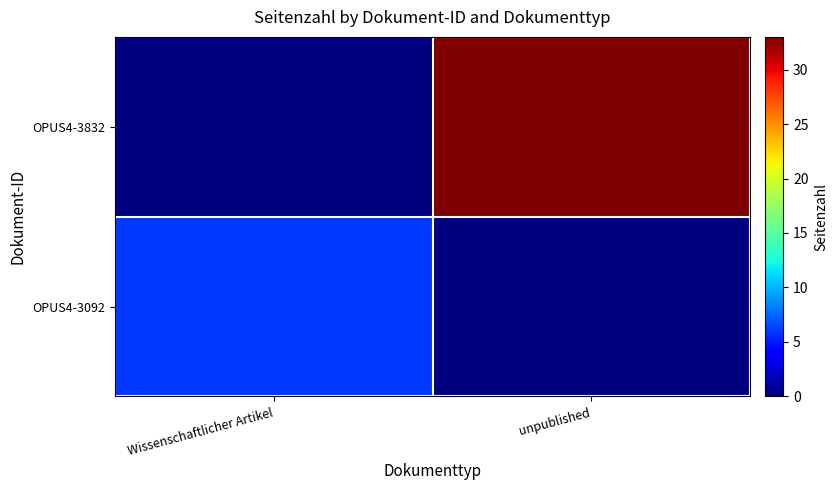

What is the difference between the highest and lowest values at unpublished?

33